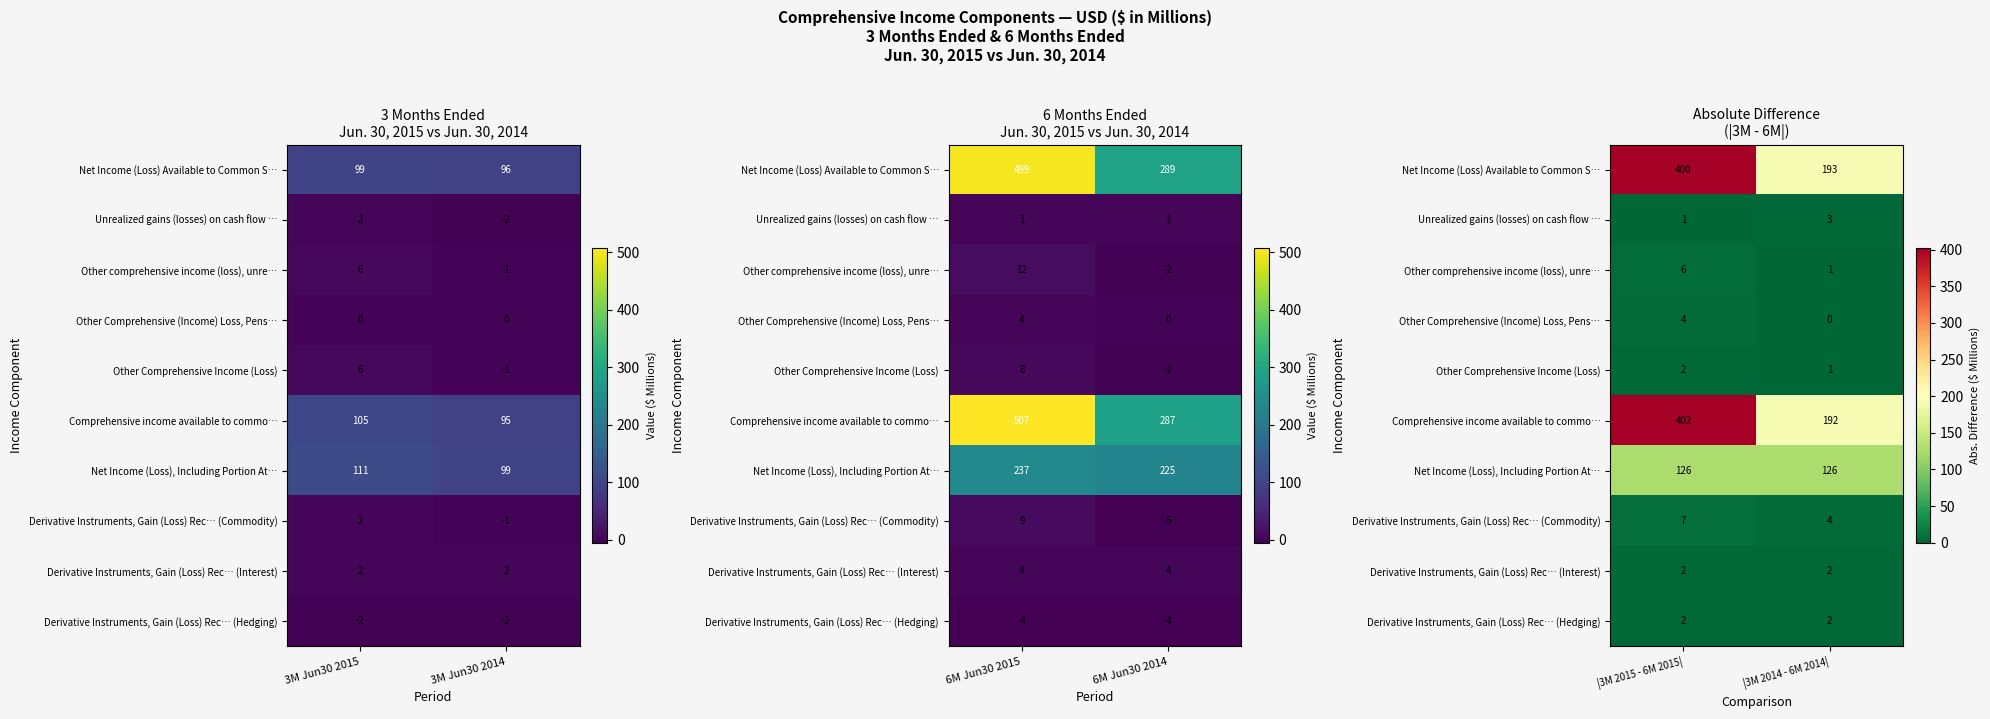

What is the sum of all Net Income (Loss), Including Portion At… values?

252